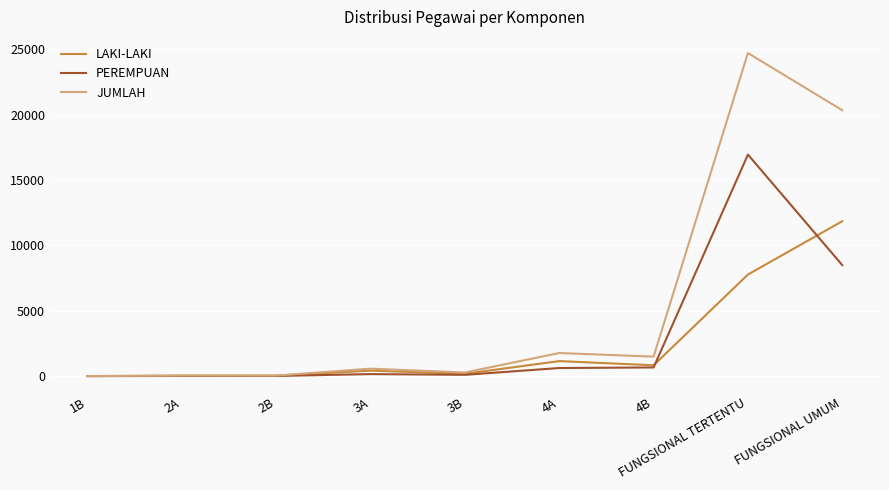

Rank the series by their maximum value, from lowest to highest.

LAKI-LAKI, PEREMPUAN, JUMLAH